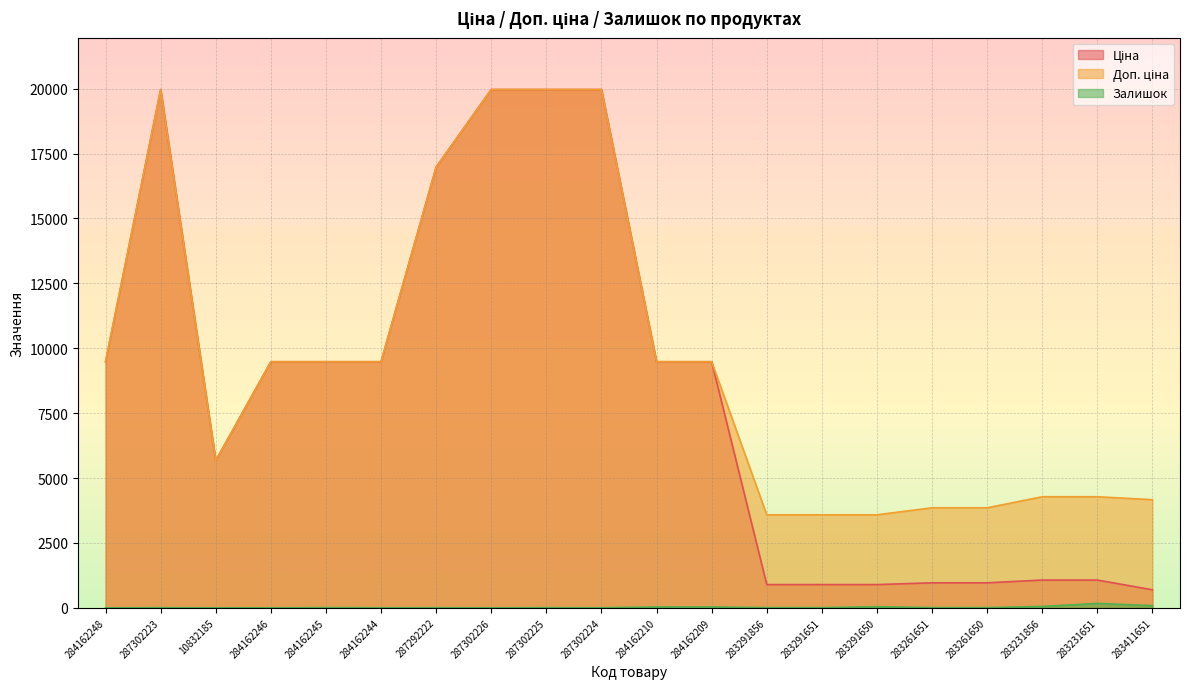

Does the chart display data point markers on the line(s)?

No